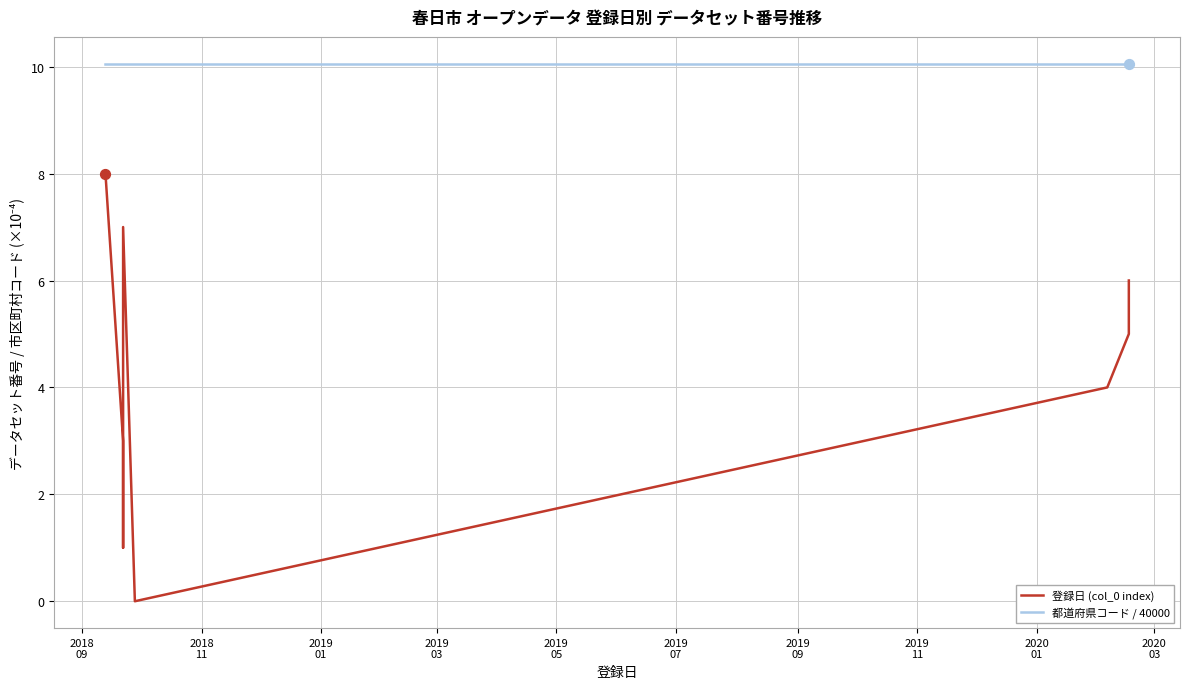

What is the total value across all series at 2019
09?

14.1